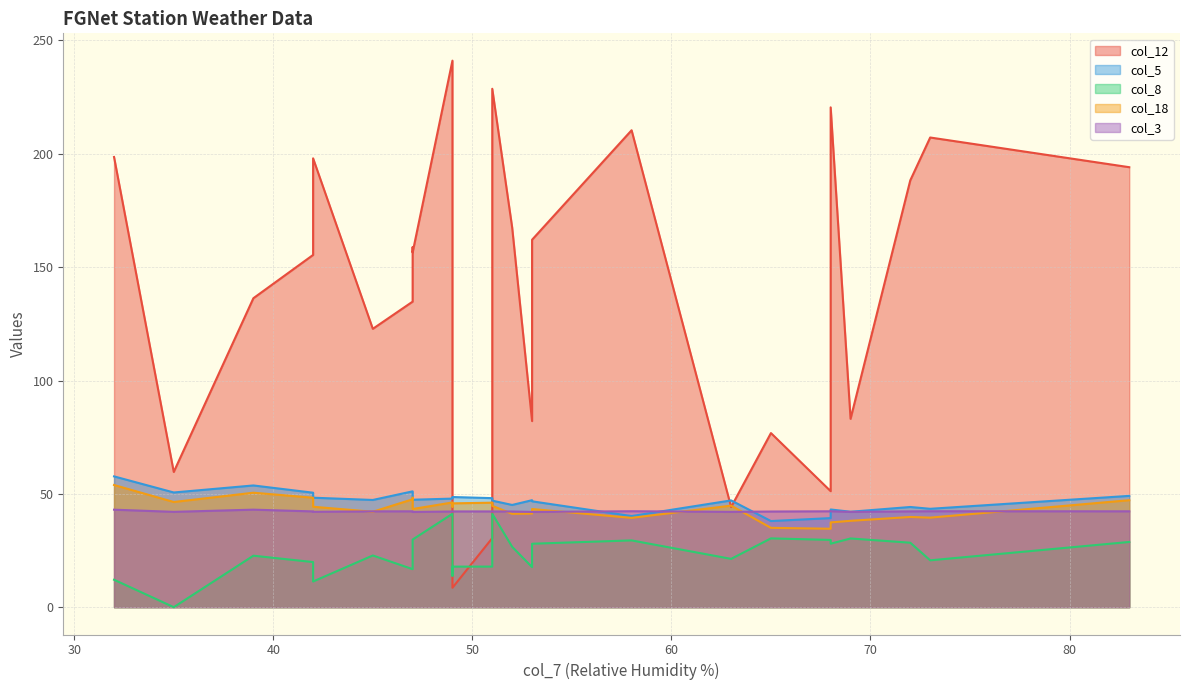

Which series has the widest spread of values?

col_12